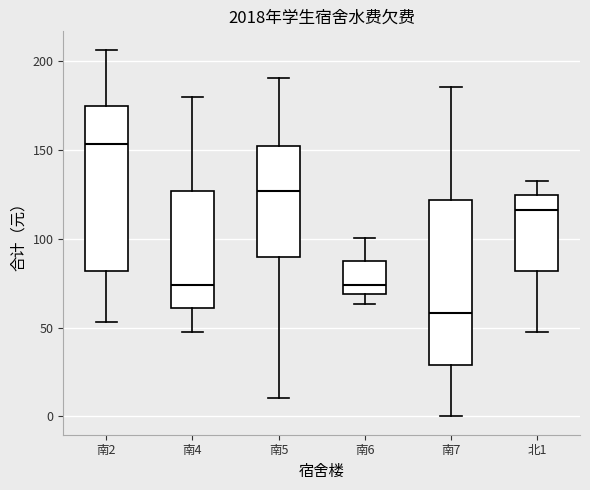

Which box's median line is the lowest?

南7